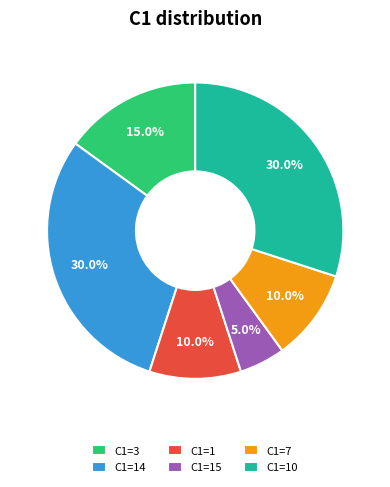

What is the smallest slice in the pie chart?

C1=15